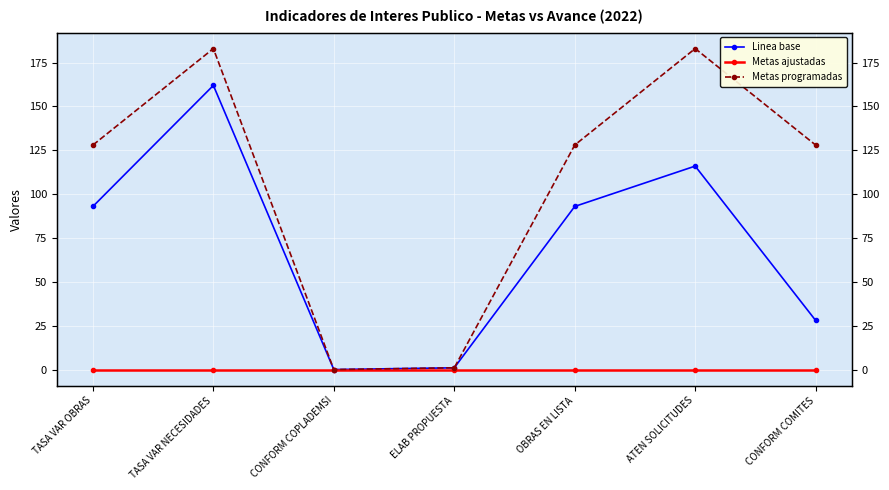

What are all the series names shown in the legend?

Linea base, Metas ajustadas, Metas programadas